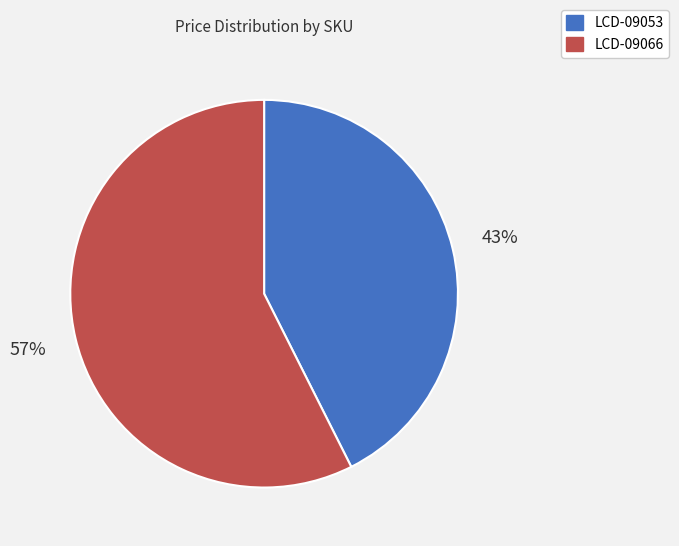

To the nearest percent, what percentage of the pie is LCD-09053?

43%